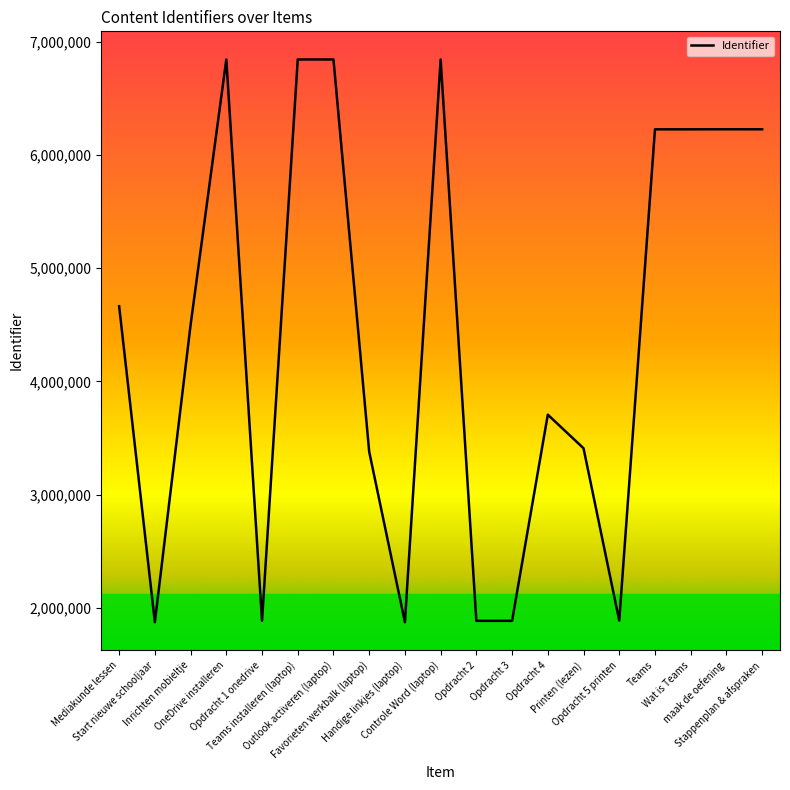

What is the difference between the maximum and minimum values?

4969523